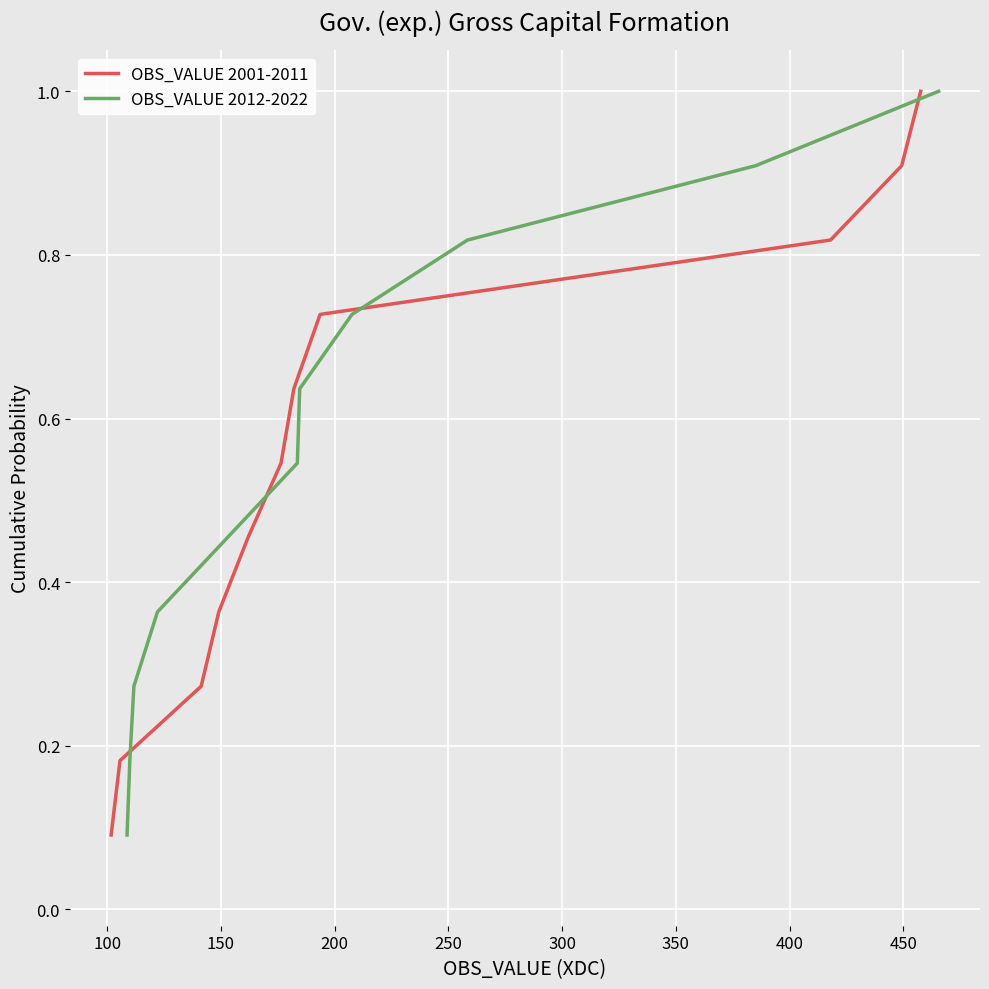

What is the difference between the second highest and second lowest values in the OBS_VALUE 2012-2022 series?

0.7